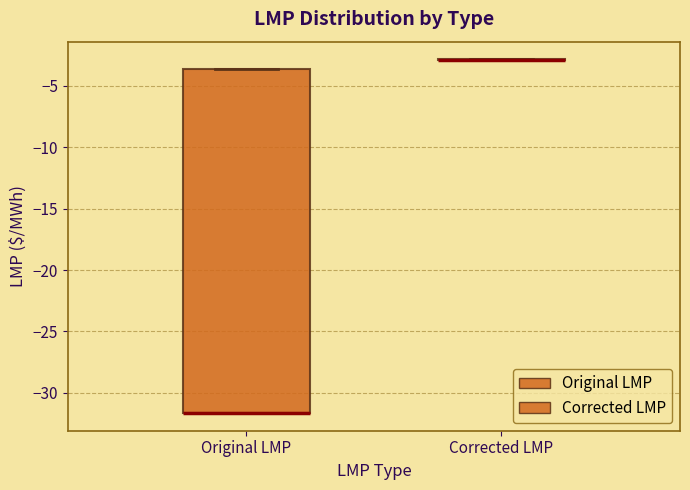

Reading left to right, transcribe this box plot: for each box, give where its median line is, the range the box spans, and where its two whiskers end, as read against the y-axis. The values are not printed on the chart, so give them approximately, as read against the axis.

Original LMP: median -31.5 (drawn on the box's lower edge), box -31.5 to -3.5, whiskers -31.5 to -3.5
Corrected LMP: box collapsed to a line at -3.0, whiskers -3.0 to -3.0